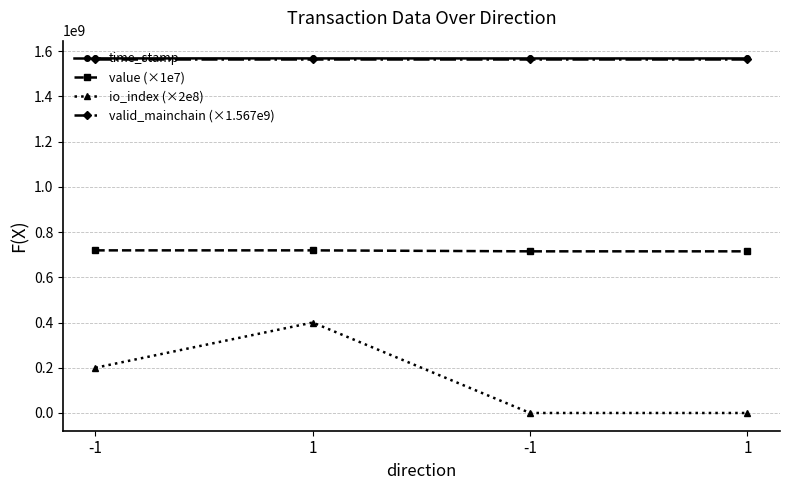

True or false: value (×1e7) has more than 1 points higher than both neighbors.

False